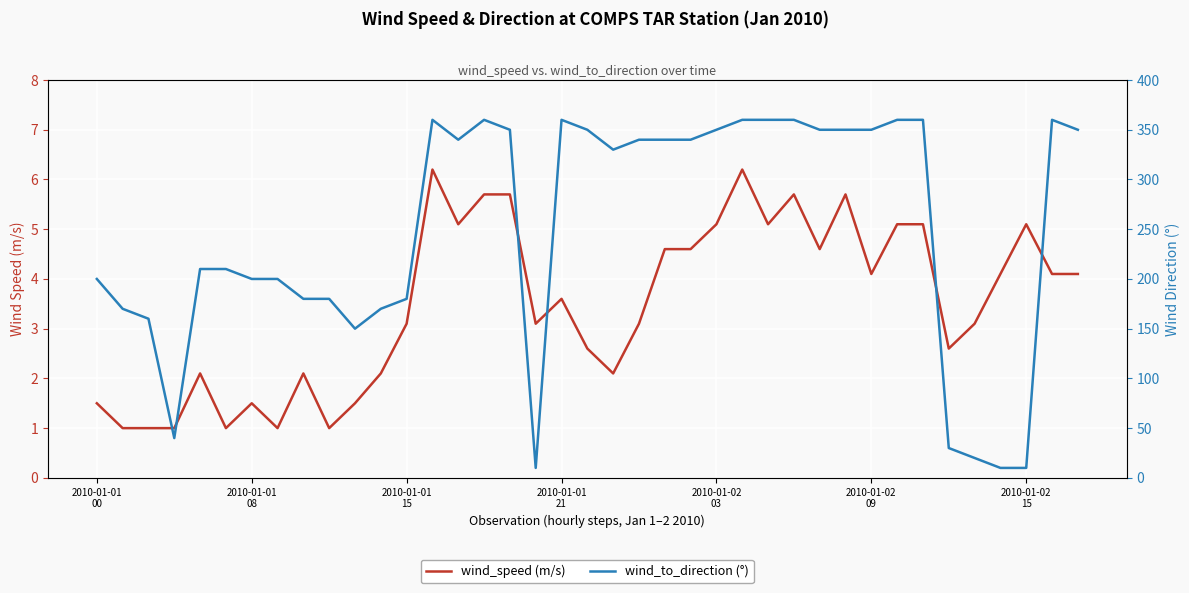

True or false: wind_speed (m/s) and wind_to_direction (°) intersect in this chart.

False